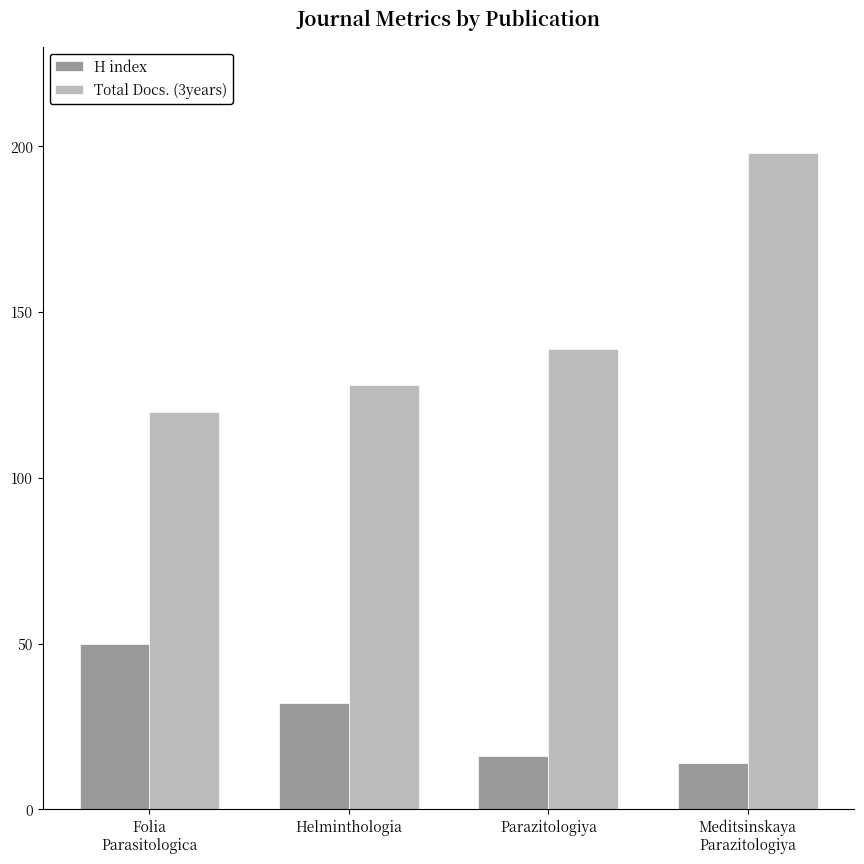

Read the Total Docs. (3years) value at Folia
Parasitologica, to the nearest 10.

120